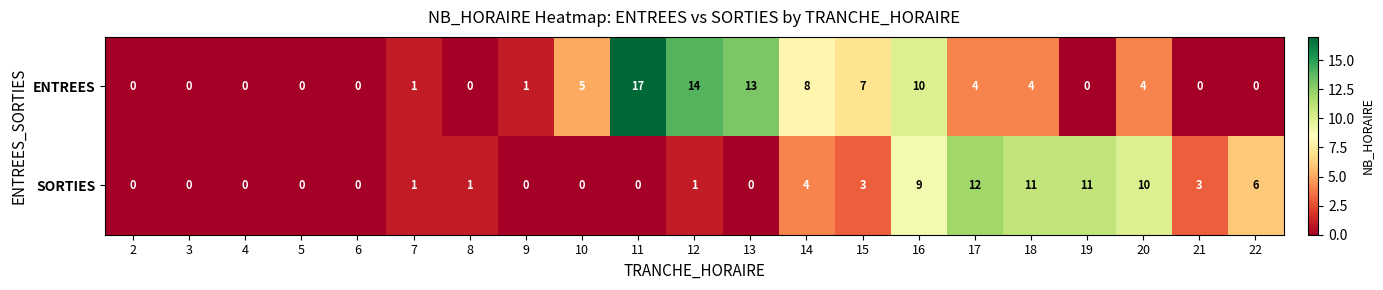

Which series has the largest range (max minus min)?

ENTREES